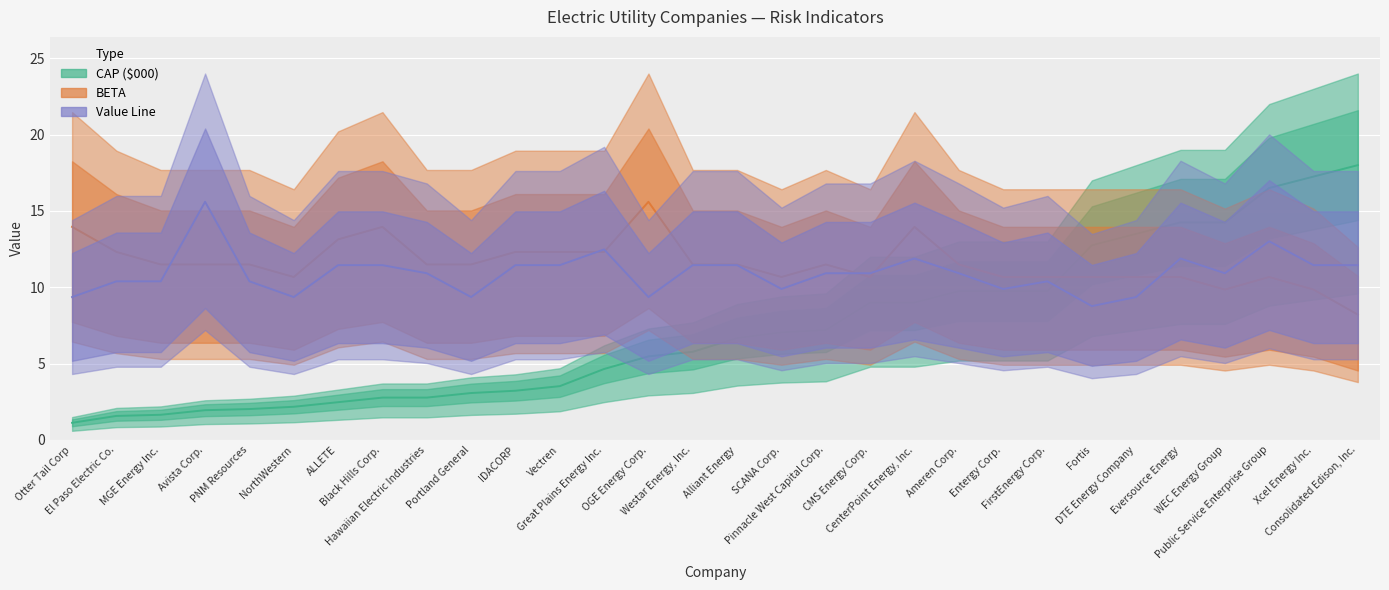

Reading left to right, extract all data points from this chart.

CAP ($000): Otter Tail Corp=1.1	El Paso Electric Co.=1.6	MGE Energy Inc.=1.7	Avista Corp.=2.0	PNM Resources=2.0	NorthWestern=2.2	ALLETE=2.5	Black Hills Corp.=2.8	Hawaiian Electric Industries=2.8	Portland General=3.1	IDACORP=3.2	Vectren=3.5	Great Plains Energy Inc.=4.7	OGE Energy Corp.=5.5	Westar Energy, Inc.=5.8	Alliant Energy=6.7	SCANA Corp.=7.1	Pinnacle West Capital Corp.=7.2	CMS Energy Corp.=9.0	CenterPoint Energy, Inc.=9.0	Ameren Corp.=9.8	Entergy Corp.=9.8	FirstEnergy Corp.=9.8	Fortis=12.8	DTE Energy Company=13.5	Eversource Energy=14.2	WEC Energy Group=14.2	Public Service Enterprise Group=16.5	Xcel Energy Inc.=17.2	Consolidated Edison, Inc.=18.0
BETA: Otter Tail Corp=14.0	El Paso Electric Co.=12.3	MGE Energy Inc.=11.5	Avista Corp.=11.5	PNM Resources=11.5	NorthWestern=10.7	ALLETE=13.1	Black Hills Corp.=14.0	Hawaiian Electric Industries=11.5	Portland General=11.5	IDACORP=12.3	Vectren=12.3	Great Plains Energy Inc.=12.3	OGE Energy Corp.=15.6	Westar Energy, Inc.=11.5	Alliant Energy=11.5	SCANA Corp.=10.7	Pinnacle West Capital Corp.=11.5	CMS Energy Corp.=10.7	CenterPoint Energy, Inc.=14.0	Ameren Corp.=11.5	Entergy Corp.=10.7	FirstEnergy Corp.=10.7	Fortis=10.7	DTE Energy Company=10.7	Eversource Energy=10.7	WEC Energy Group=9.9	Public Service Enterprise Group=10.7	Xcel Energy Inc.=9.9	Consolidated Edison, Inc.=8.2
Value Line: Otter Tail Corp=9.4	El Paso Electric Co.=10.4	MGE Energy Inc.=10.4	Avista Corp.=15.6	PNM Resources=10.4	NorthWestern=9.4	ALLETE=11.5	Black Hills Corp.=11.5	Hawaiian Electric Industries=10.9	Portland General=9.4	IDACORP=11.5	Vectren=11.5	Great Plains Energy Inc.=12.5	OGE Energy Corp.=9.4	Westar Energy, Inc.=11.5	Alliant Energy=11.5	SCANA Corp.=9.9	Pinnacle West Capital Corp.=10.9	CMS Energy Corp.=10.9	CenterPoint Energy, Inc.=11.9	Ameren Corp.=10.9	Entergy Corp.=9.9	FirstEnergy Corp.=10.4	Fortis=8.8	DTE Energy Company=9.4	Eversource Energy=11.9	WEC Energy Group=10.9	Public Service Enterprise Group=13.0	Xcel Energy Inc.=11.5	Consolidated Edison, Inc.=11.5